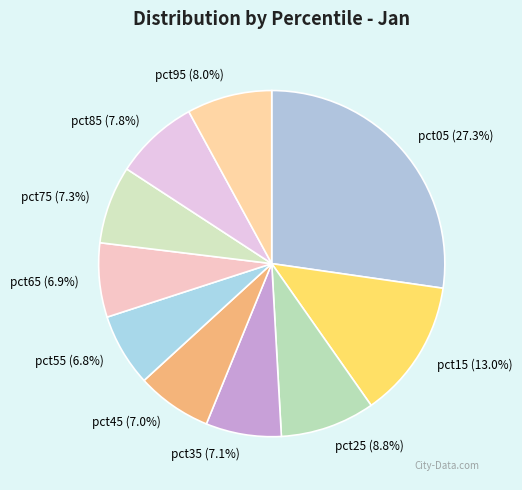

Combined, do pct15 and pct75 account for over 50%?

No